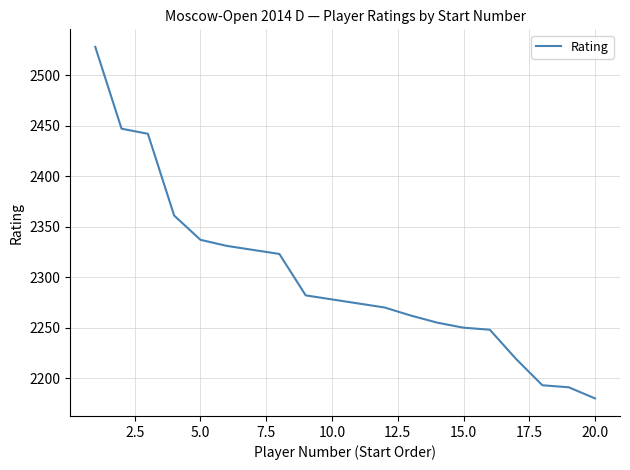

What is the maximum value shown in the chart?

2528